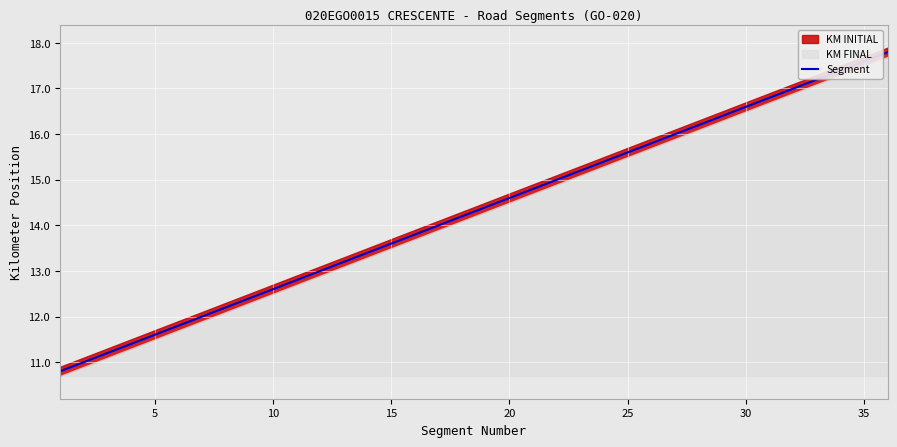

Is it true that Segment equals 15.8 at 5?

False